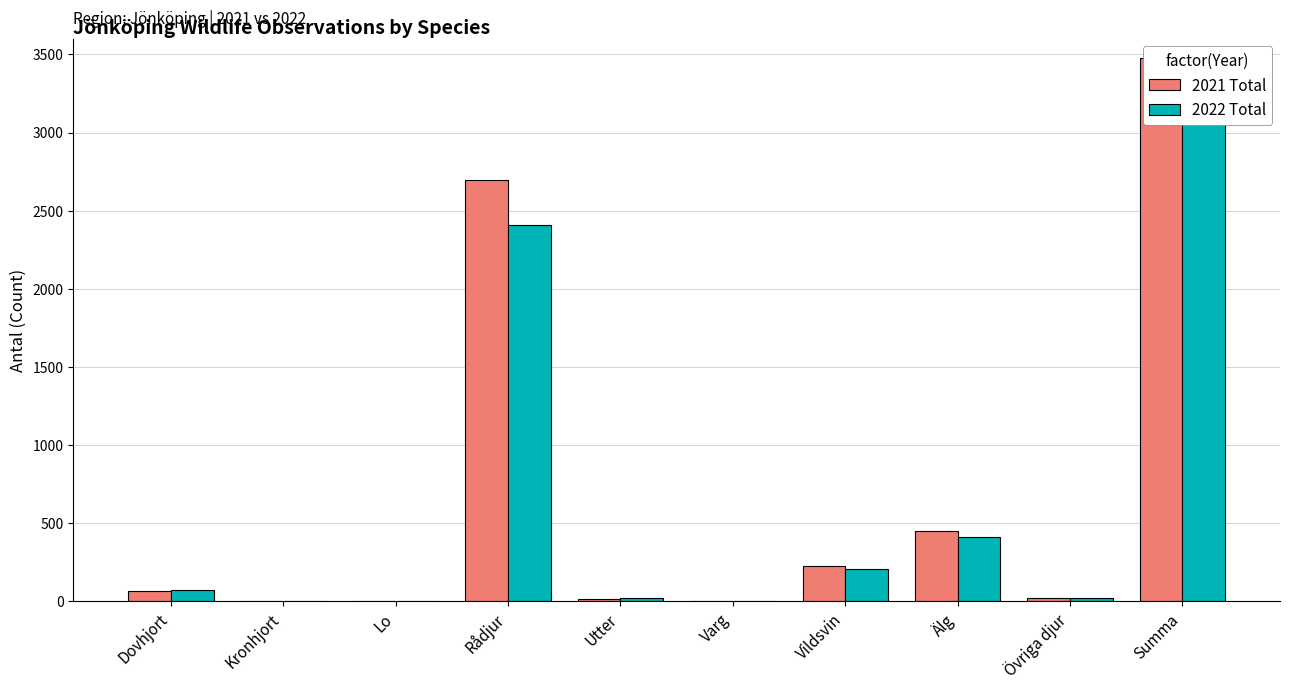

Reading right to left, transcribe all the data shown in this chart.

2021 Total: 3477	23	450	225	1	12	2696	1	4	65
2022 Total: 3138	20	409	207	0	17	2407	3	1	70